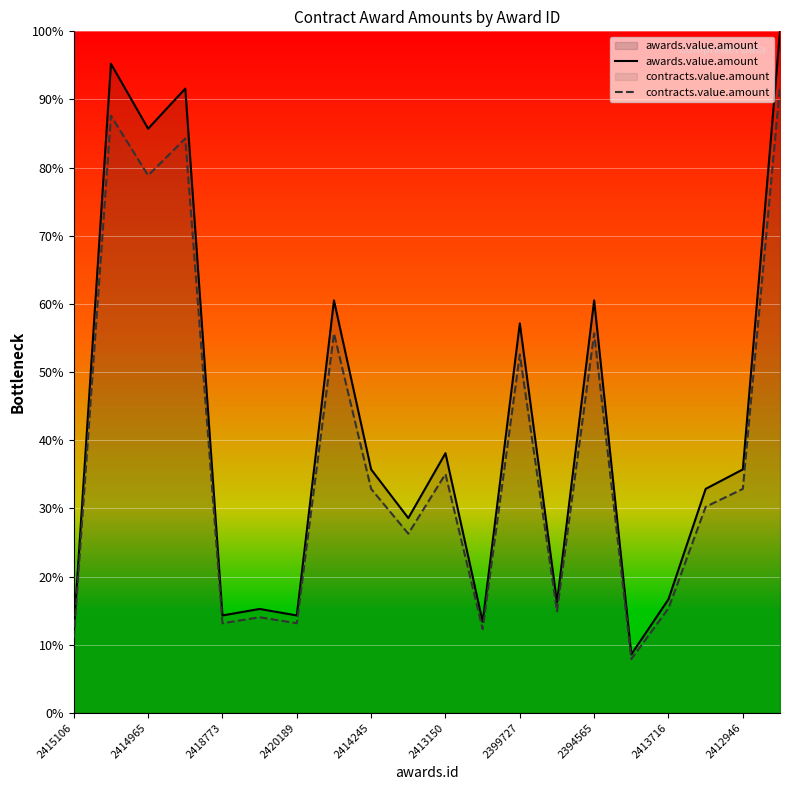

Rank the series by their average value, from highest to lowest.

awards.value.amount, contracts.value.amount